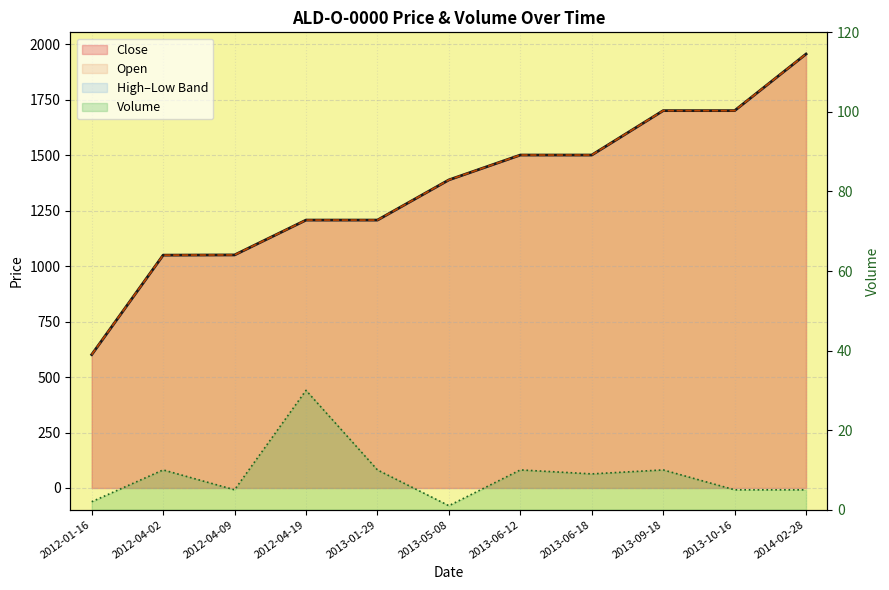

Between 2014-02-28 and 2013-09-18, which is larger?

2014-02-28